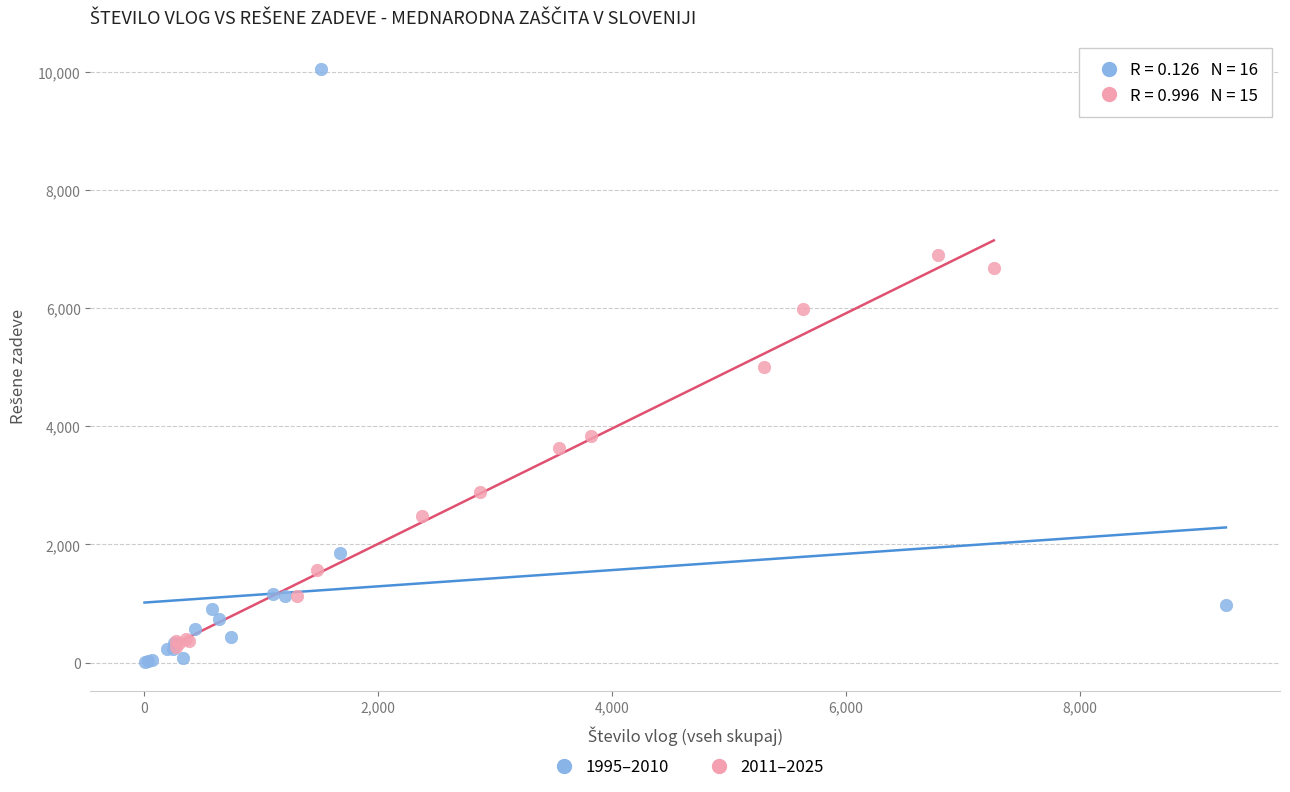

What are all the series names shown in the legend?

1995–2010, 2011–2025